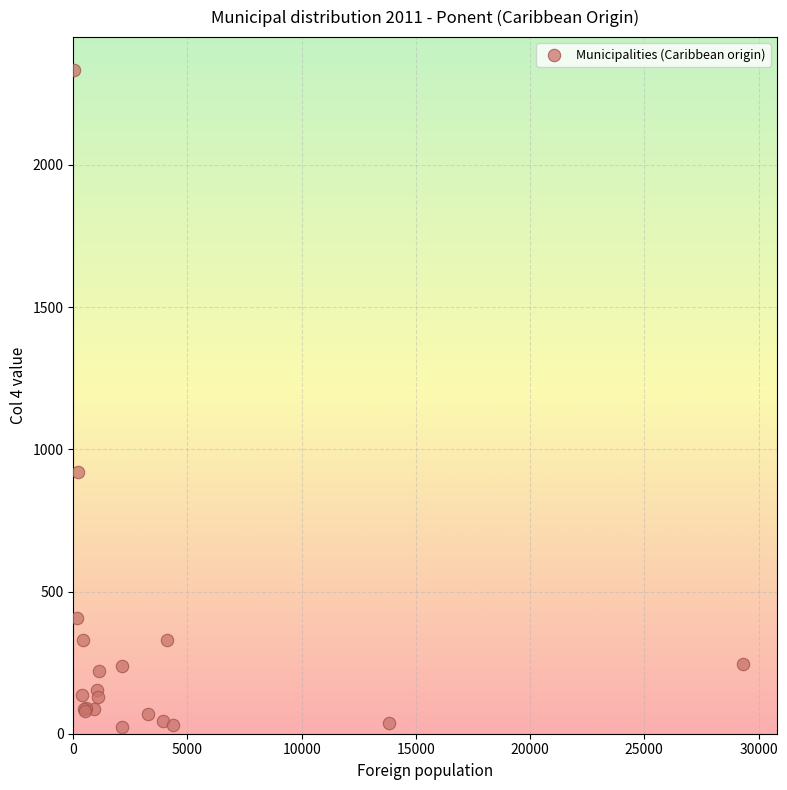

What Y value in the scatter plot is closest to 1178?

922